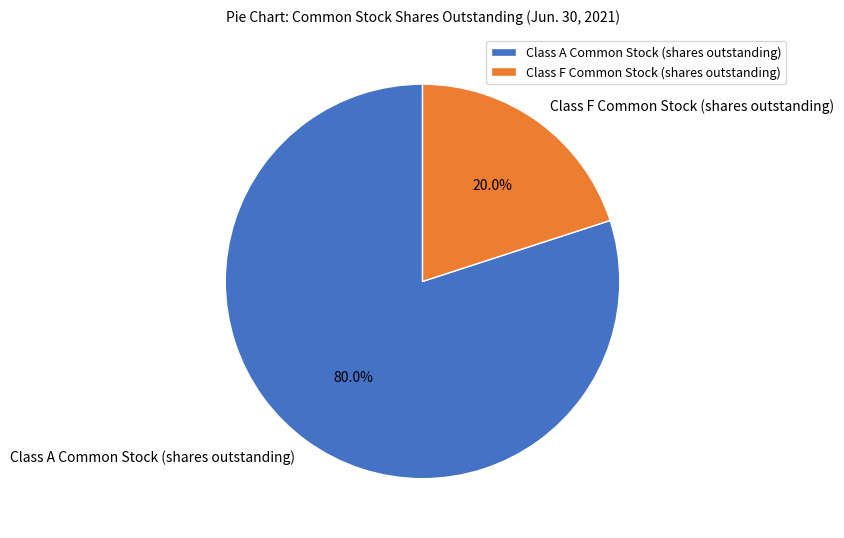

Approximately how many times larger is the value at Class A Common Stock (shares outstanding) compared to Class F Common Stock (shares outstanding)?

4.0